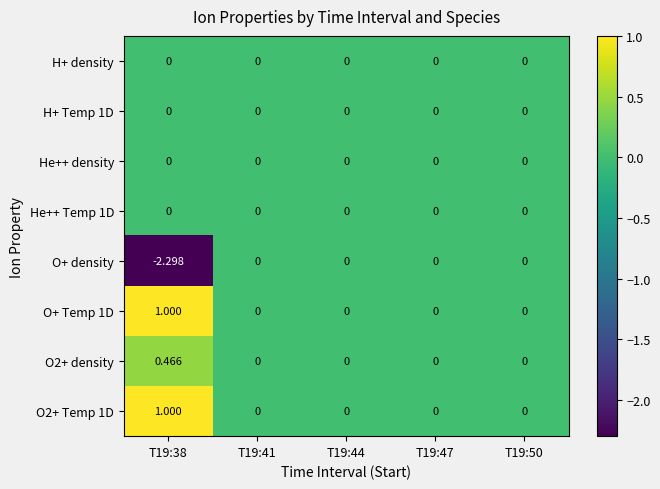

Which series changed the most between T19:38 and T19:41?

O+ density